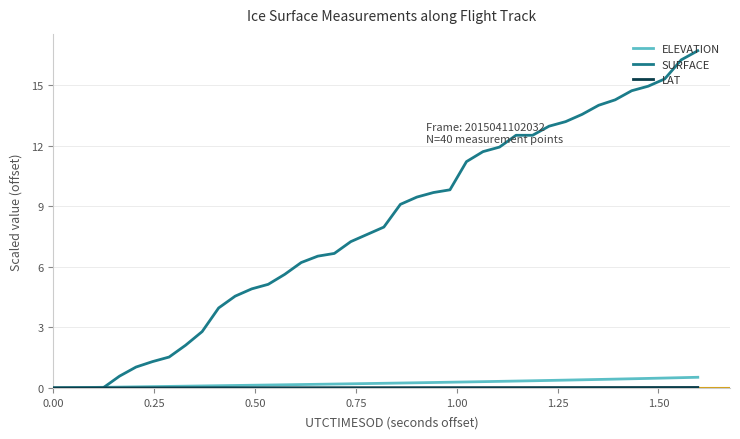

Which series has the widest spread of values?

SURFACE